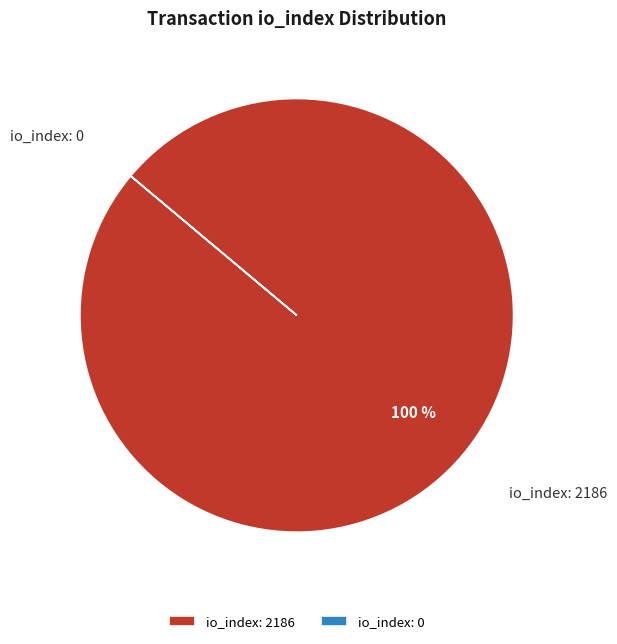

What percentage is the io_index: 2186 slice, to the nearest percent?

100%